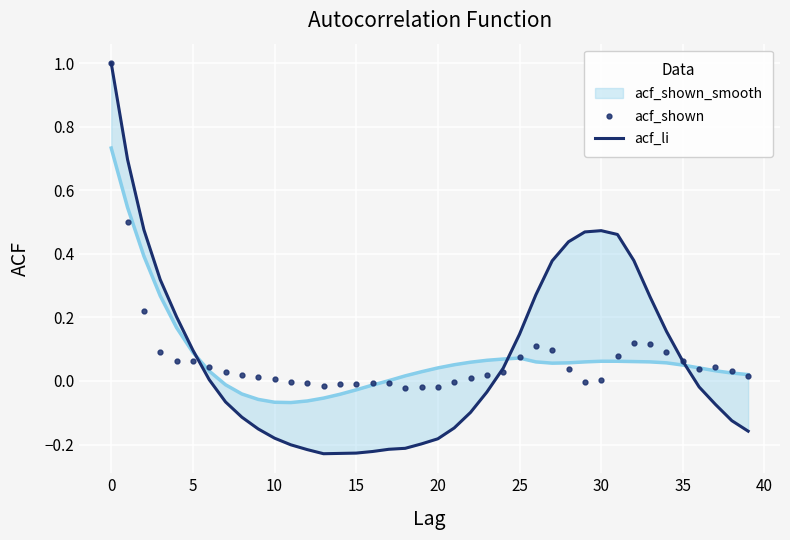

How many values in the acf_li series exceed 0?

19